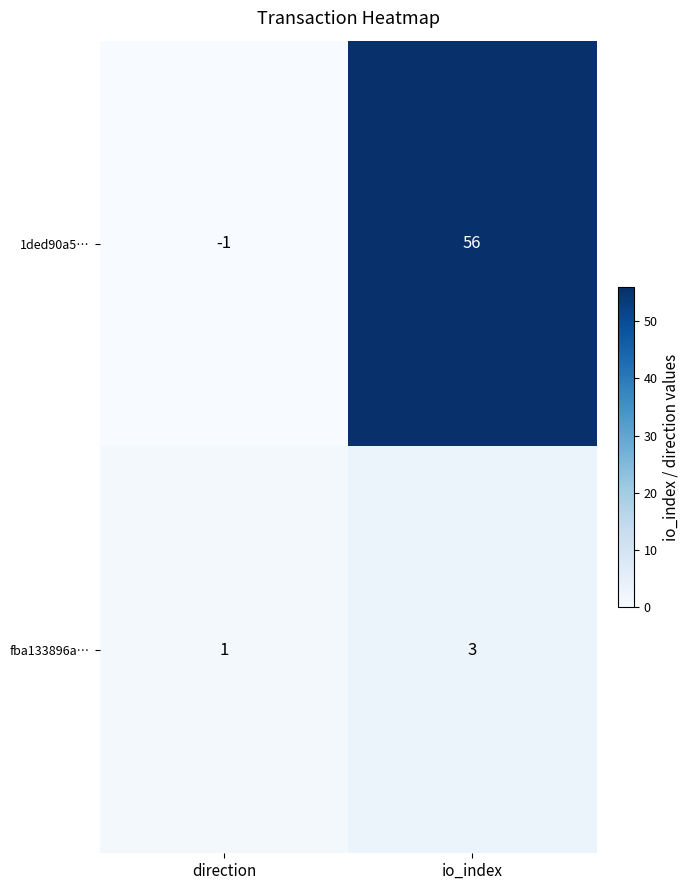

What is the approximate value of 1ded90a5… at io_index, to the nearest 10?

60